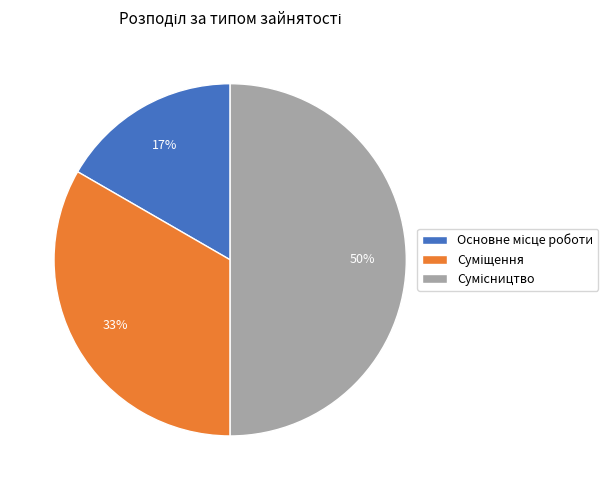

To the nearest percent, what is the average slice percentage?

33%